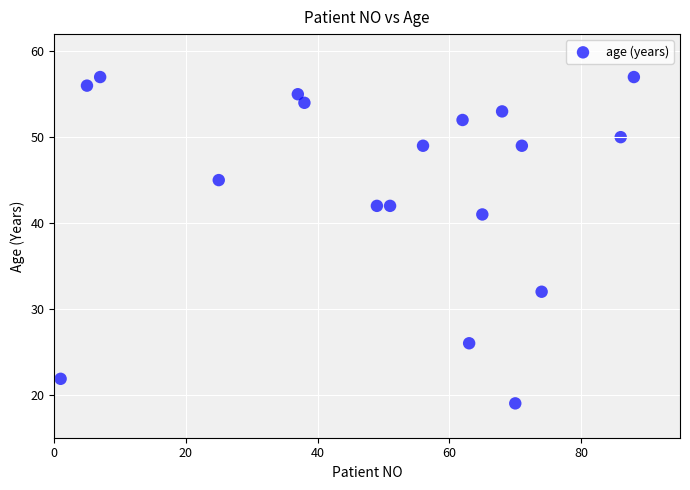

What Y value in the scatter plot is closest to 38?

41.0